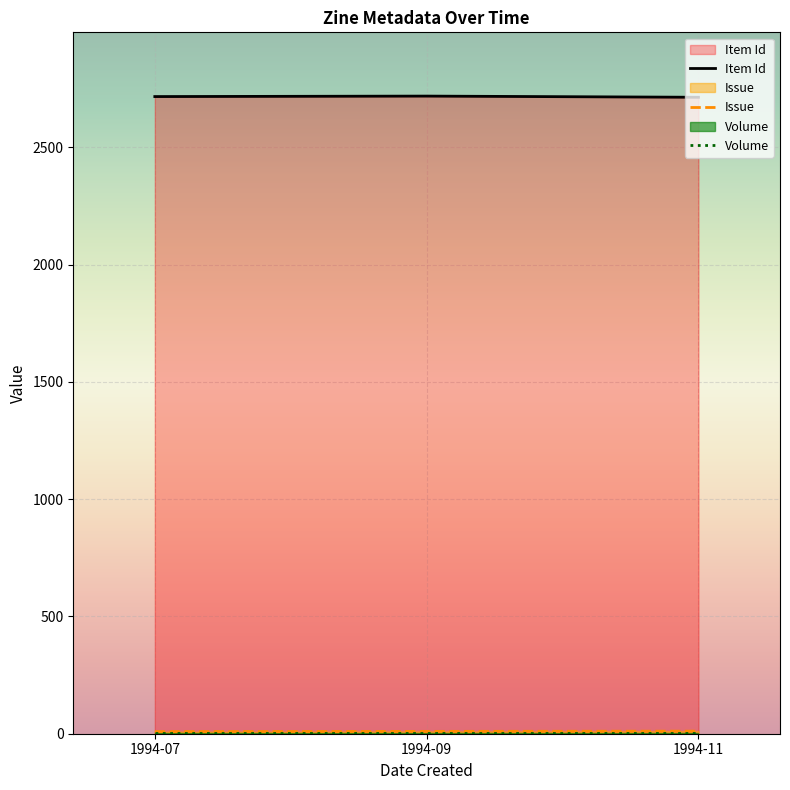

What is the spread (max minus min) of values at 1994-09?

2716